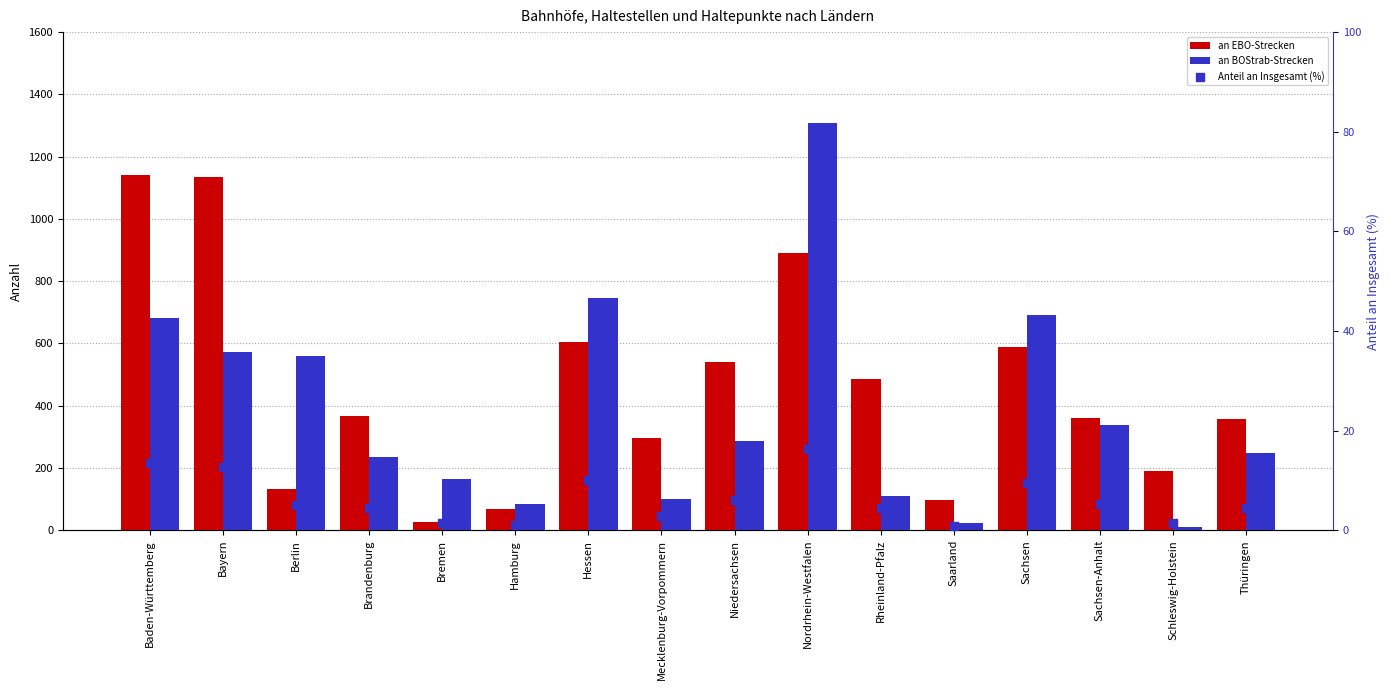

At how many categories does at least one series exceed 927?

3